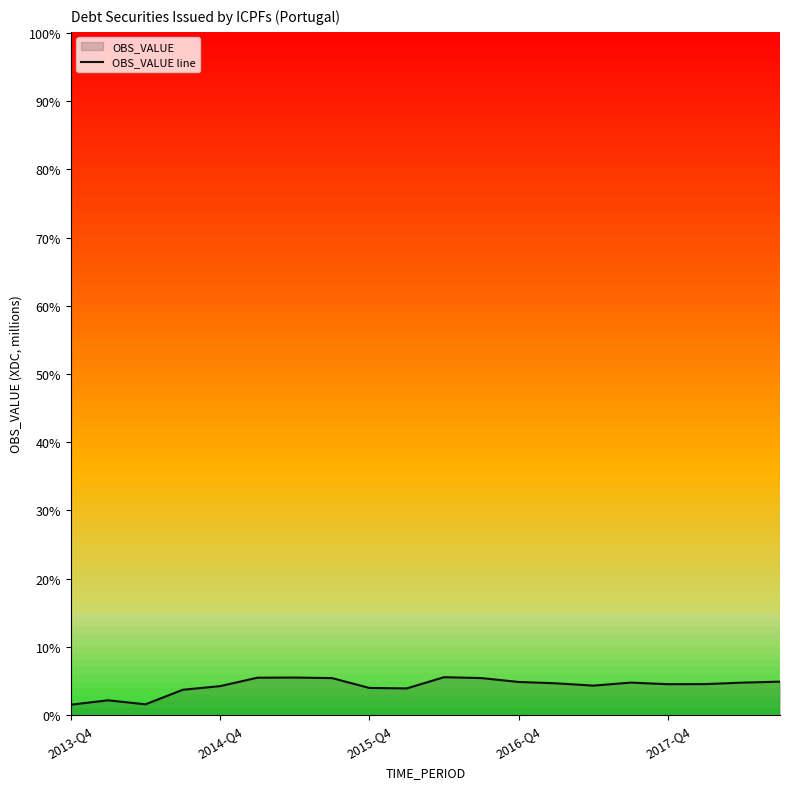

How many interior local valleys (lower than both neighbors) does the data have?

4